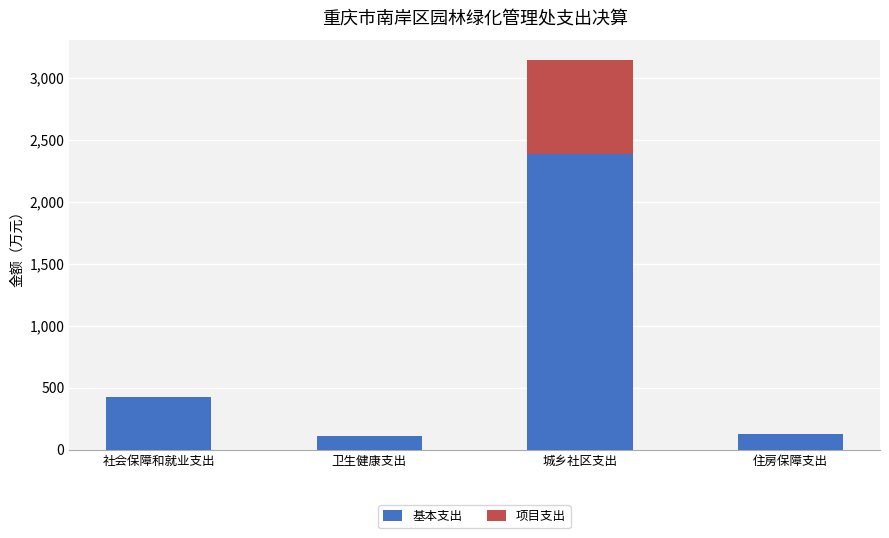

What is the total value across all series at 住房保障支出?

128.0